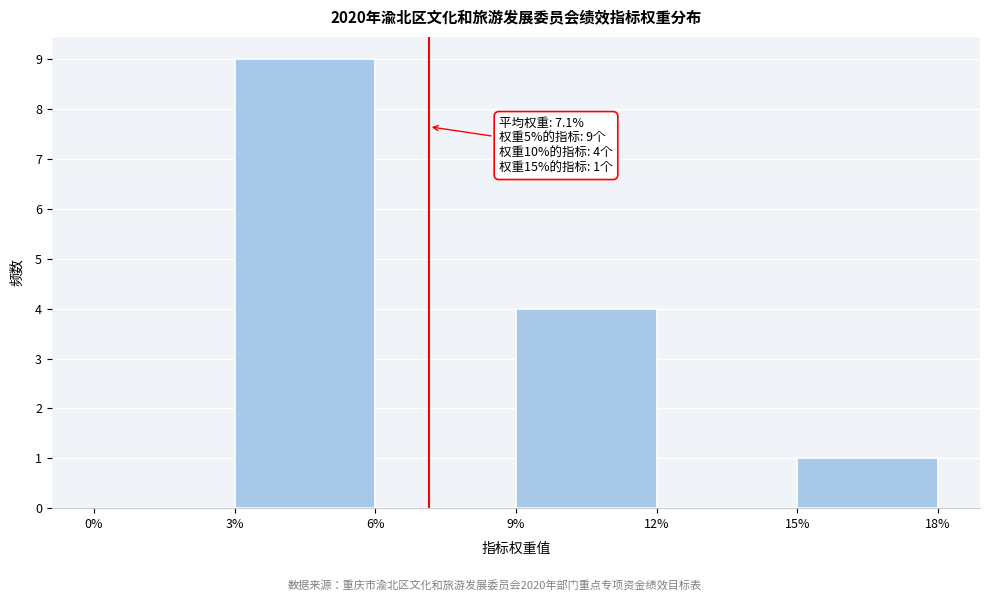

Which range on the x-axis has the tallest bar?

3% to 6%